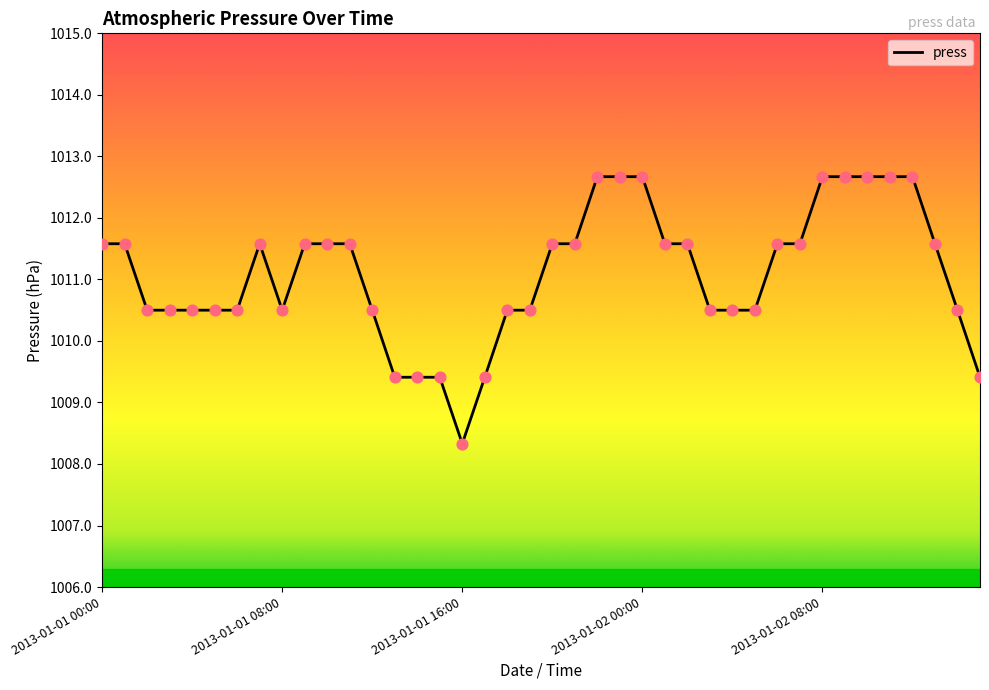

What is the smallest value displayed?

1008.3